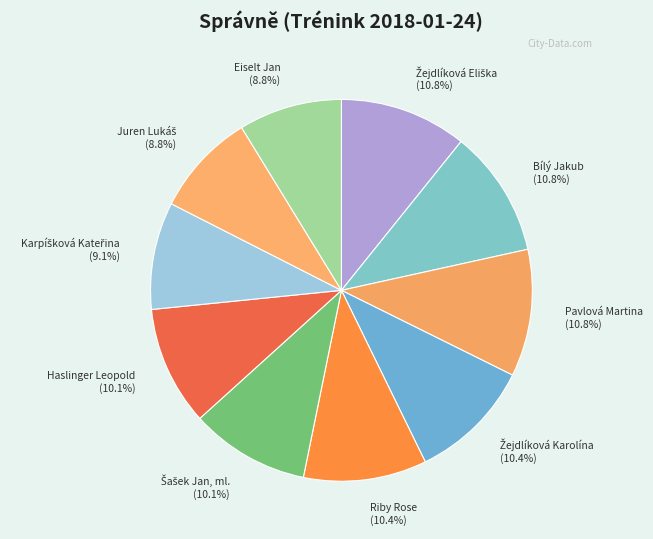

Is the sum of Bílý Jakub and Riby Rose greater than half?

No